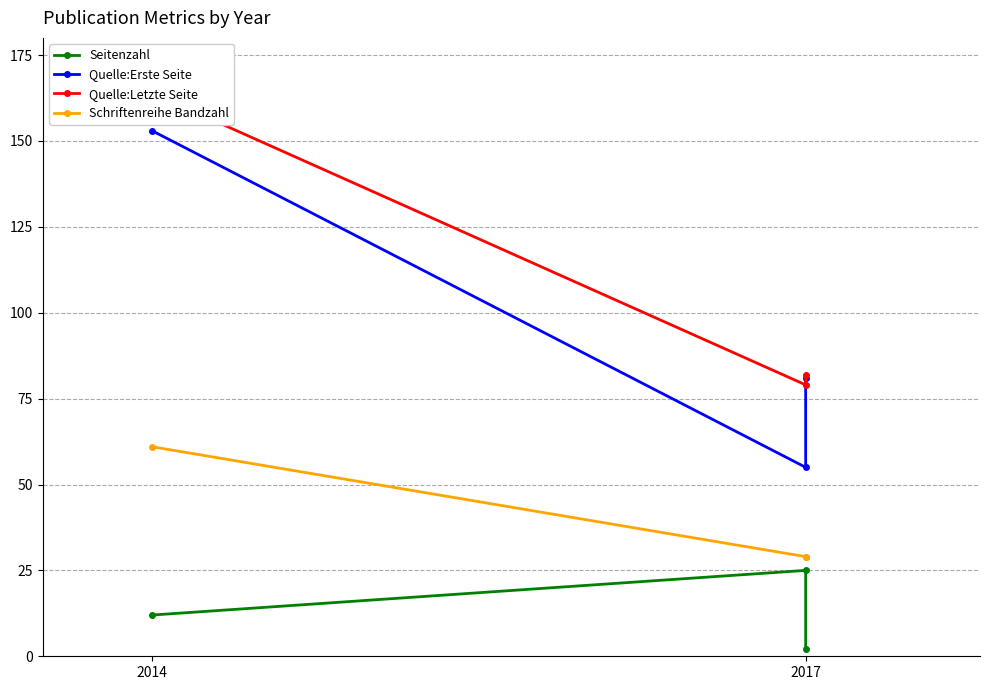

How many lines are shown in the chart?

4